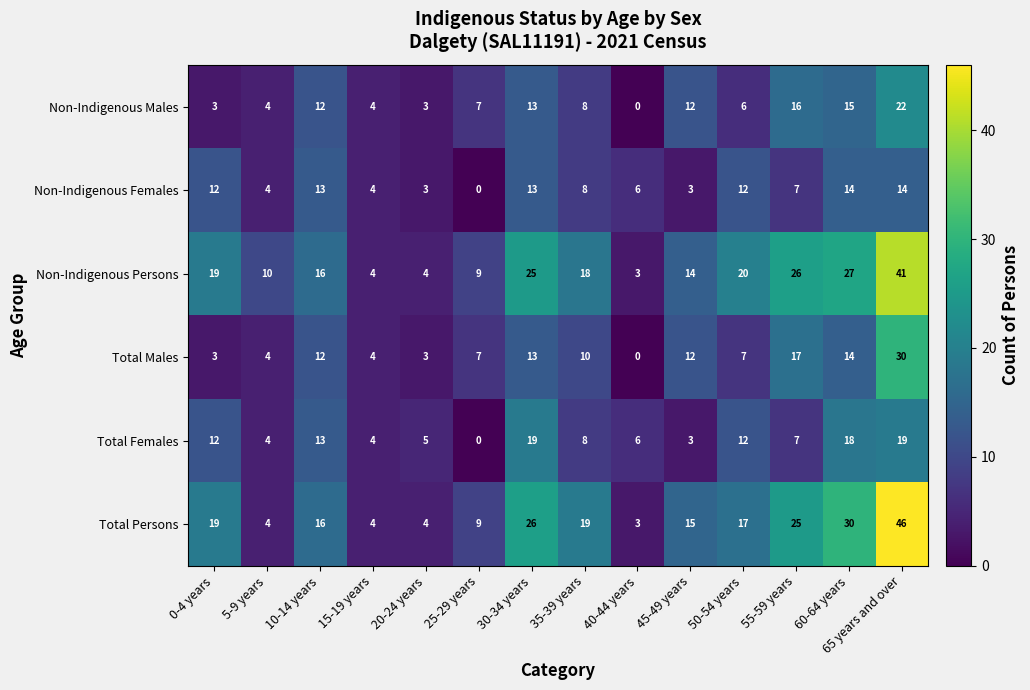

What is the highest value of the Total Males series?

30